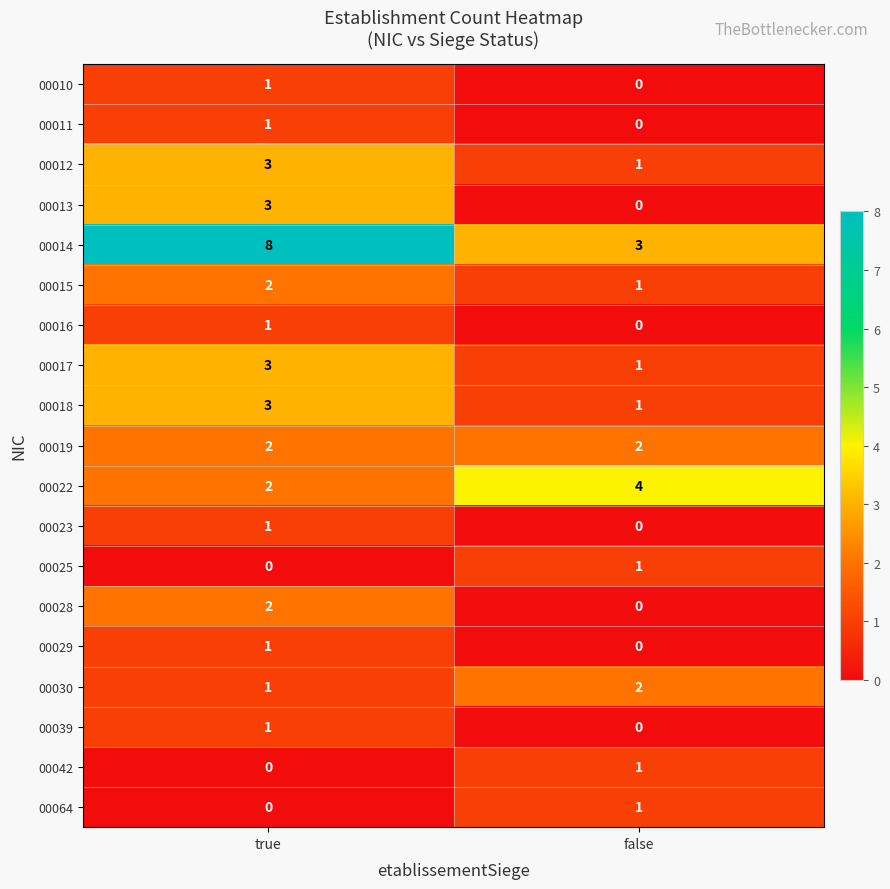

The 00030 series shows 1 at true. True or false?

True